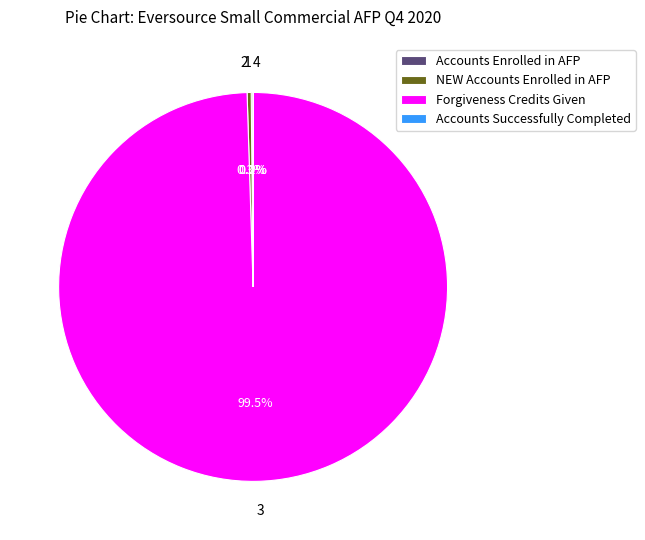

Is there any slice that represents more than half of the pie?

Yes